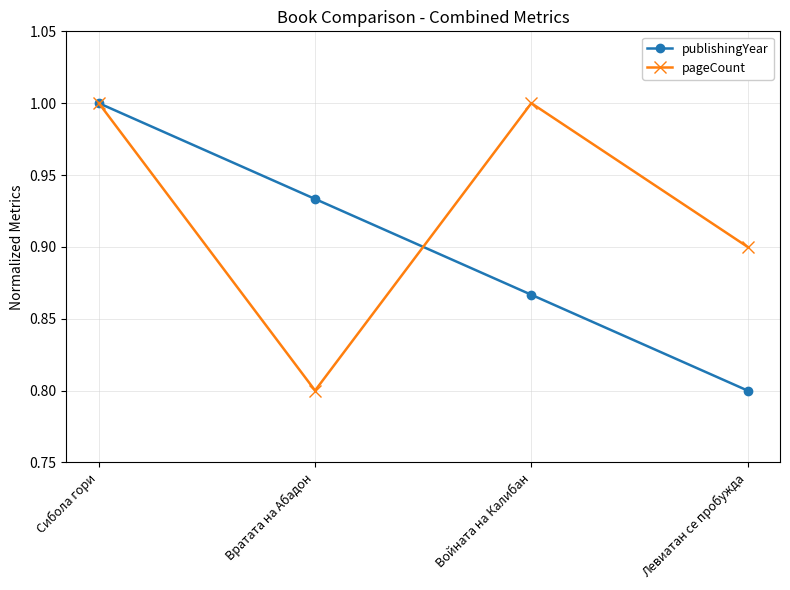

At which label does publishingYear reach its peak?

Сибола гори